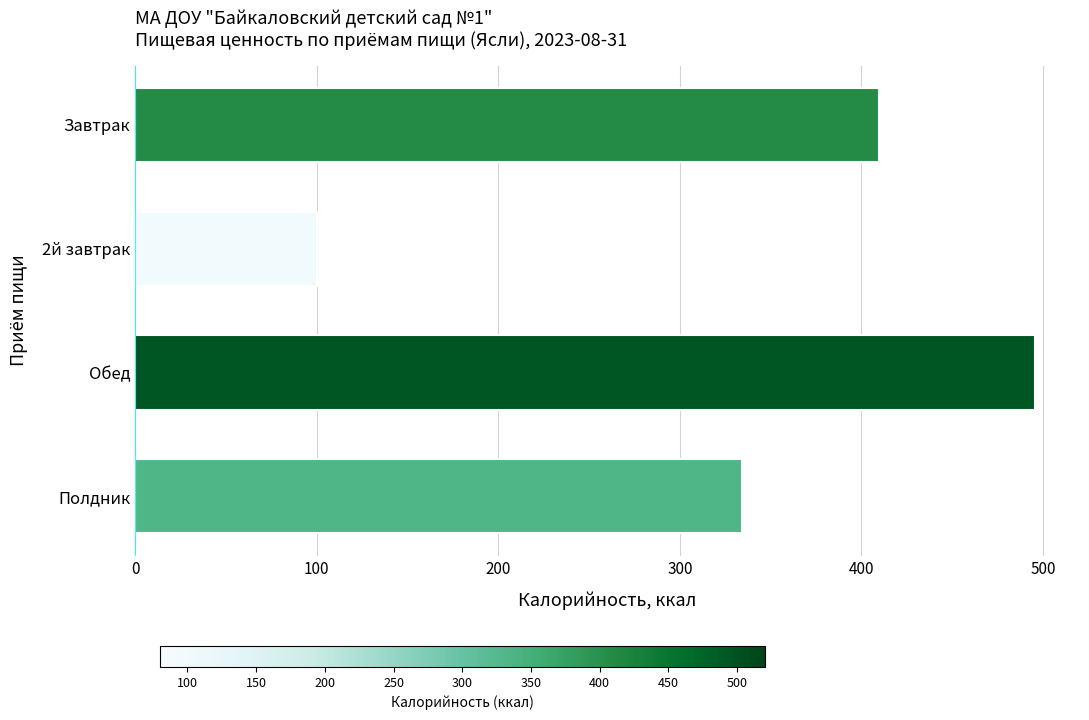

The chart shows a value of 334.0 at Полдник. True or false?

True